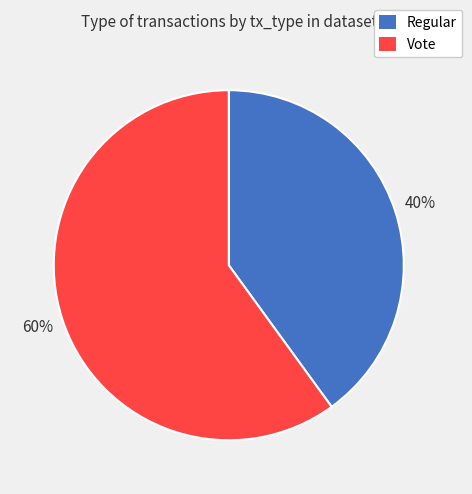

What percentage is the Regular slice, to the nearest percent?

40%